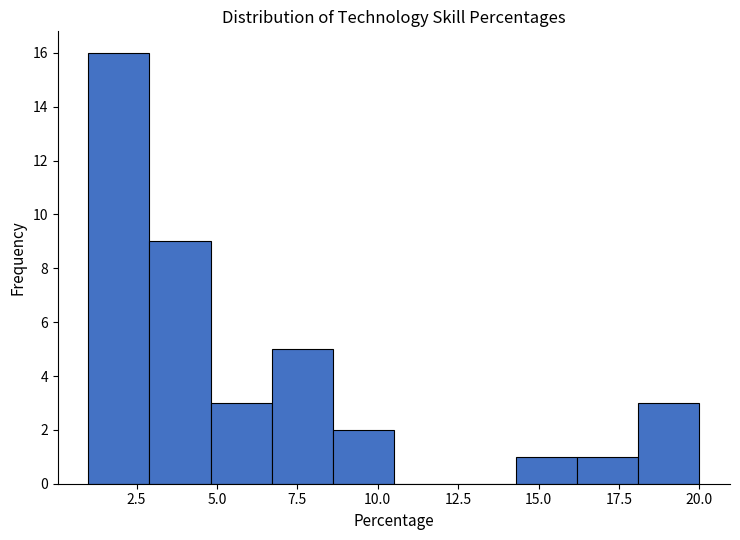

Around what value on the x-axis is the tallest bar? Give the approximate position of its centre, as read against the axis.

2.0